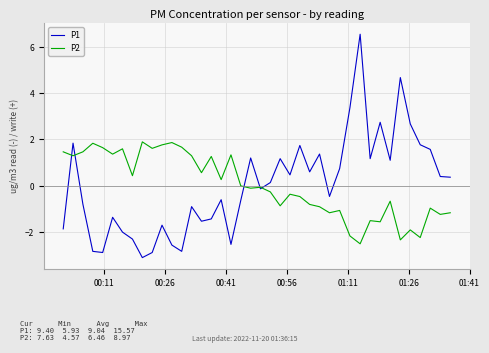

Which series has the widest spread of values?

P1